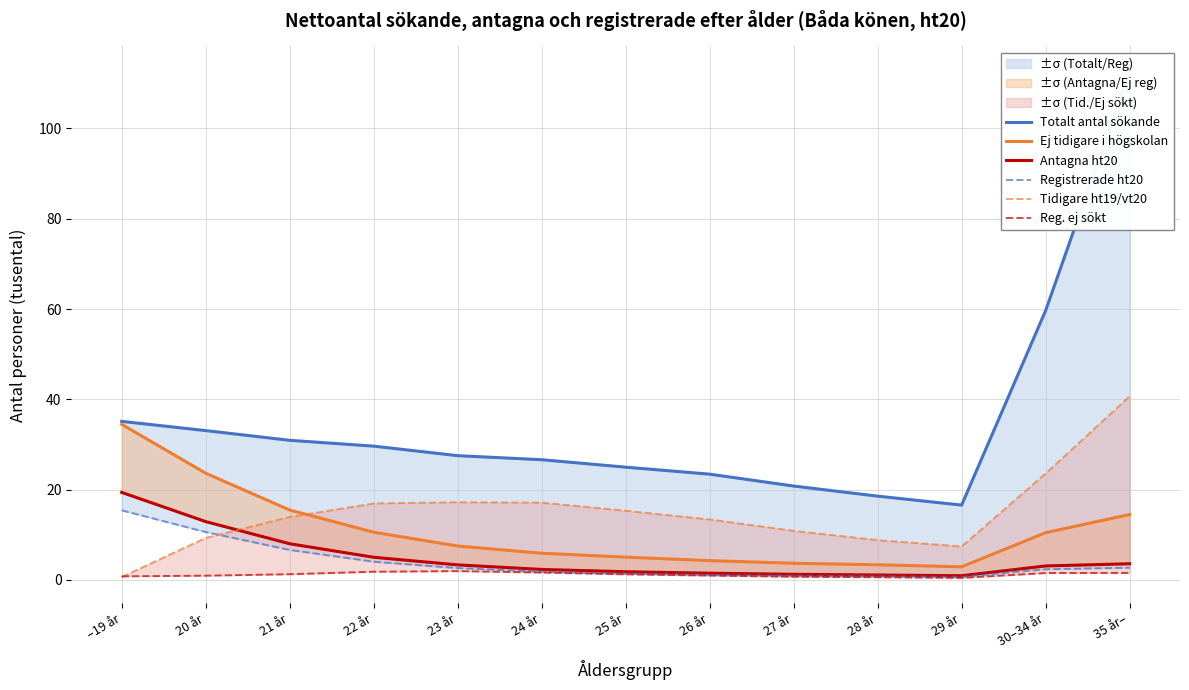

Reading left to right, what are all the values shown in this chart?

Totalt antal sökande: –19 år=35.1	20 år=33.1	21 år=30.9	22 år=29.6	23 år=27.5	24 år=26.6	25 år=25.0	26 år=23.4	27 år=20.8	28 år=18.6	29 år=16.6	30–34 år=59.6	35 år–=112.5
Ej tidigare i högskolan: –19 år=34.5	20 år=23.6	21 år=15.5	22 år=10.6	23 år=7.5	24 år=5.9	25 år=5.1	26 år=4.3	27 år=3.7	28 år=3.4	29 år=2.9	30–34 år=10.5	35 år–=14.5
Antagna ht20: –19 år=19.4	20 år=12.9	21 år=8.0	22 år=5.0	23 år=3.3	24 år=2.3	25 år=1.8	26 år=1.5	27 år=1.2	28 år=1.1	29 år=0.9	30–34 år=3.1	35 år–=3.6
Registrerade ht20: –19 år=15.4	20 år=10.6	21 år=6.6	22 år=4.0	23 år=2.6	24 år=1.8	25 år=1.4	26 år=1.1	27 år=0.9	28 år=0.8	29 år=0.7	30–34 år=2.4	35 år–=2.7
Tidigare ht19/vt20: –19 år=0.7	20 år=9.3	21 år=13.9	22 år=16.9	23 år=17.2	24 år=17.1	25 år=15.3	26 år=13.4	27 år=10.9	28 år=8.8	29 år=7.4	30–34 år=23.6	35 år–=40.7
Reg. ej sökt: –19 år=0.8	20 år=1.0	21 år=1.3	22 år=1.8	23 år=2.0	24 år=1.6	25 år=1.3	26 år=1.0	27 år=0.7	28 år=0.6	29 år=0.5	30–34 år=1.5	35 år–=1.6